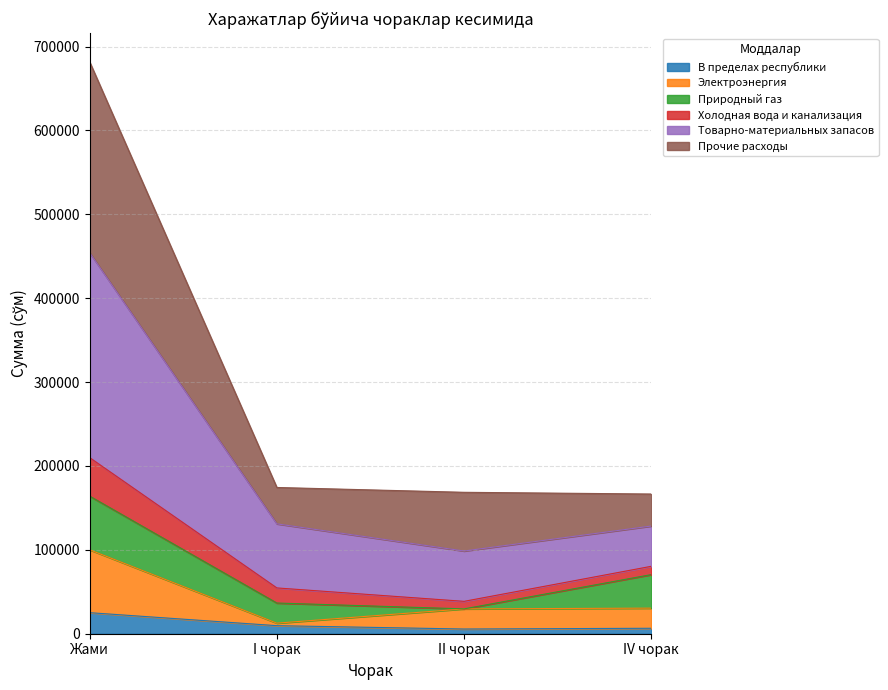

How many lines are shown in the chart?

6